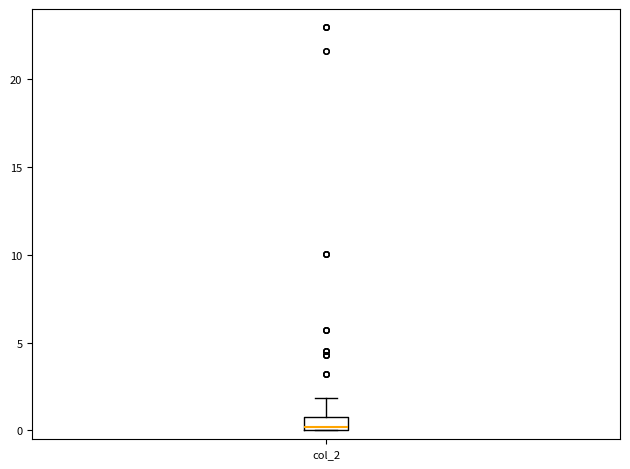

Where does the upper whisker of the box for col_2 end on the y-axis? The values are not printed on the chart, so give them approximately, as read against the axis.

2